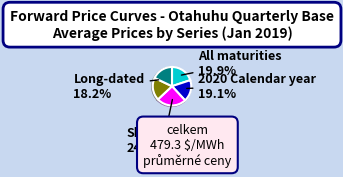

Rank the categories by value from lowest to highest.

2021 Calendar year, Long-dated, 2020 Calendar year, All maturities, Short-dated